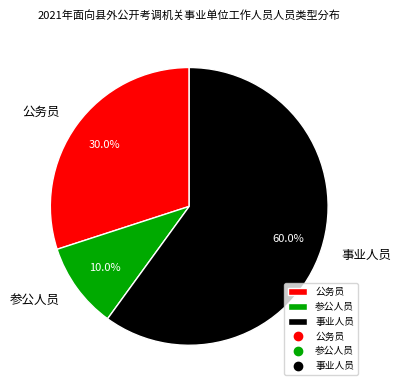

Is there any slice that represents more than half of the pie?

Yes